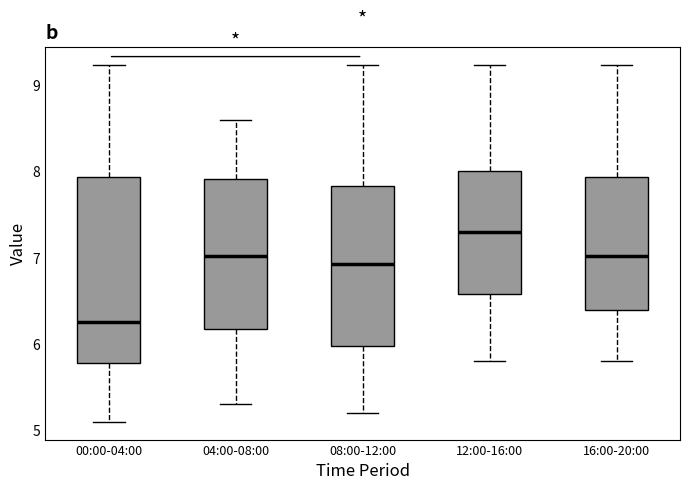

Reading left to right, transcribe this box plot: for each box, give where its median line is, the range the box spans, and where its two whiskers end, as read against the y-axis. The values are not printed on the chart, so give them approximately, as read against the axis.

00:00-04:00: median 6.3, box 5.8 to 7.9, whiskers 5.1 to 9.2
04:00-08:00: median 7.0, box 6.2 to 7.9, whiskers 5.3 to 8.6
08:00-12:00: median 6.9, box 6.0 to 7.8, whiskers 5.2 to 9.2
12:00-16:00: median 7.3, box 6.6 to 8.0, whiskers 5.8 to 9.2
16:00-20:00: median 7.0, box 6.4 to 7.9, whiskers 5.8 to 9.2